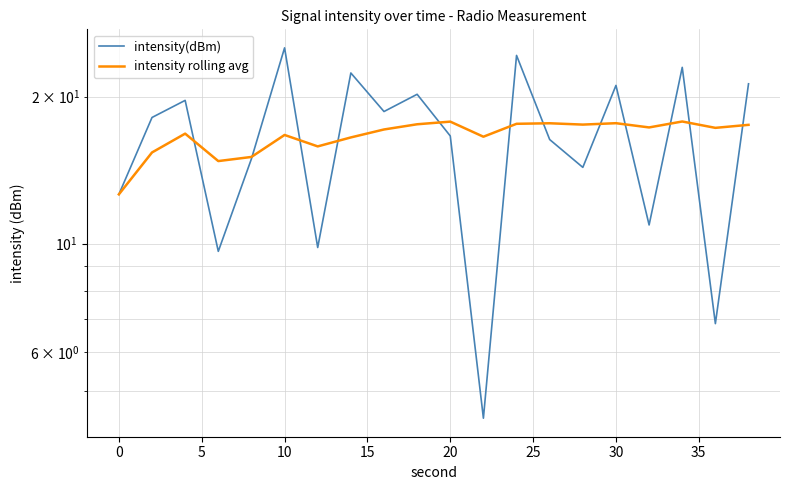

True or false: intensity(dBm) has more than 0 interior local peaks.

True